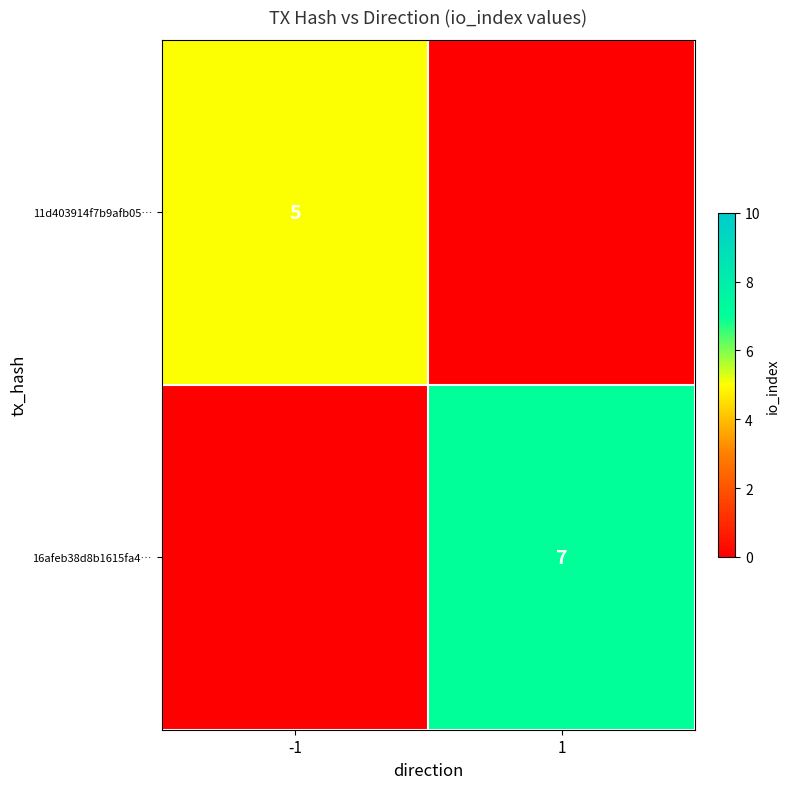

The value of 16afeb38d8b1615fa4… at 1 is 7. True or false?

True